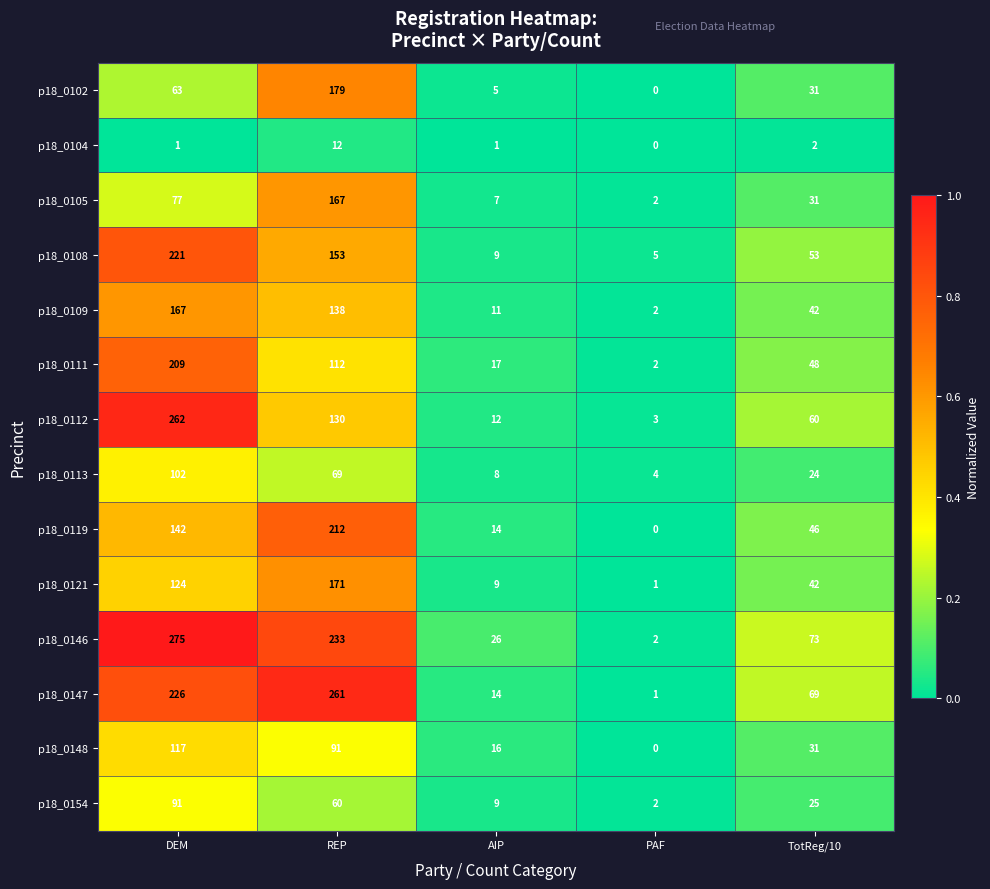

Rank the categories by p18_0154 value from highest to lowest.

DEM, REP, TotReg/10, AIP, PAF